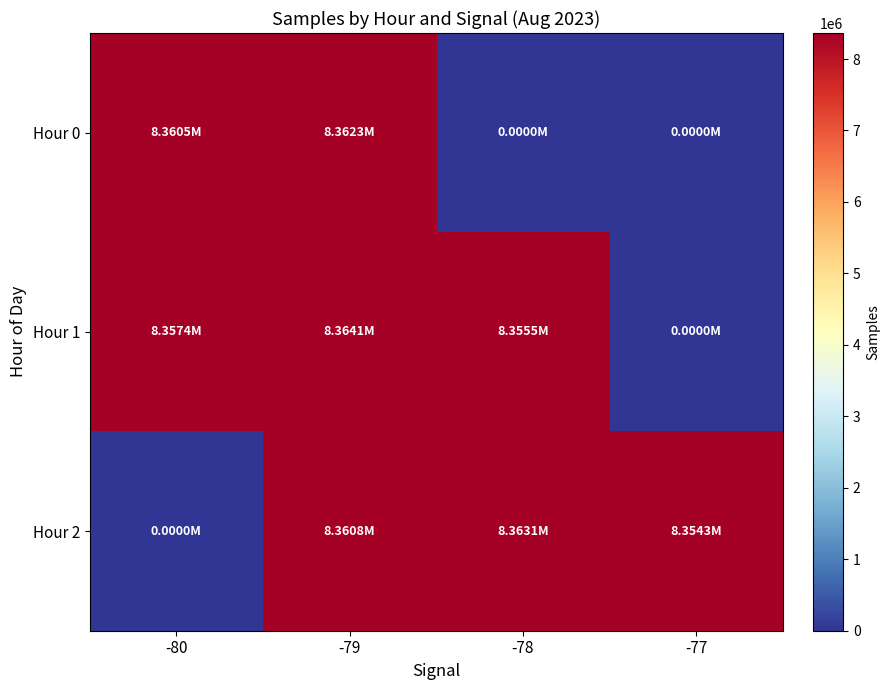

At -77, list the series in order from largest to smallest.

Hour 2, Hour 0, Hour 1